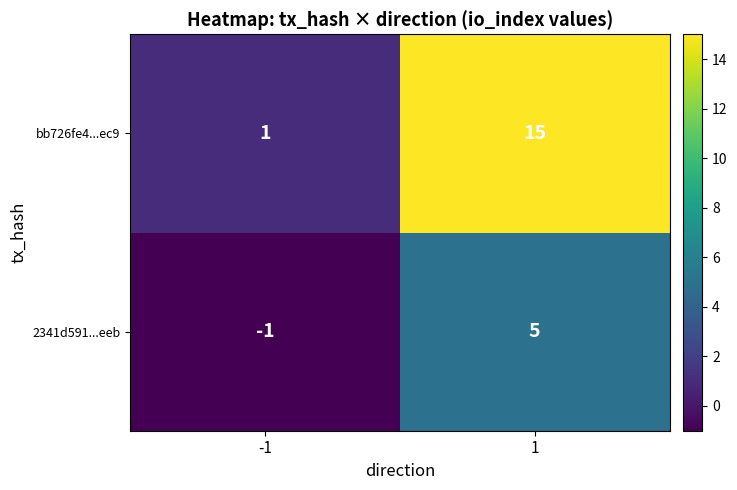

Reading right to left, list all the values displayed in this chart.

bb726fe4...ec9: 15	1
2341d591...eeb: 5	-1